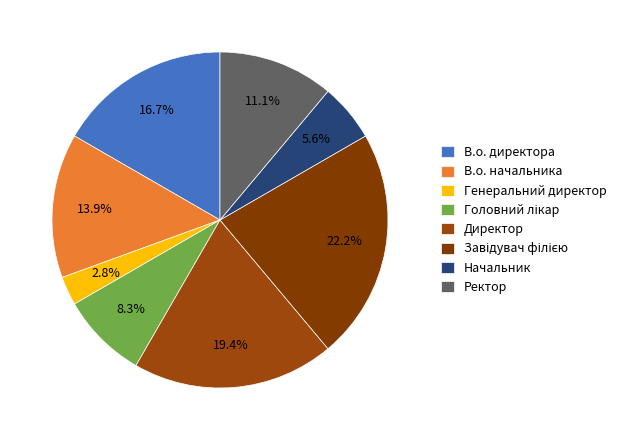

Is it true that В.о. директора is 17% of the pie?

True